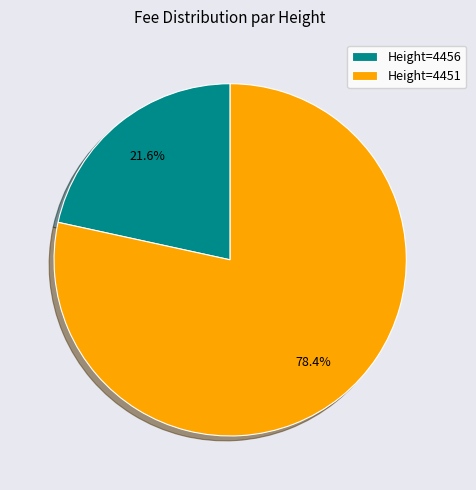

Between Height=4456 and Height=4451, which is larger?

Height=4451